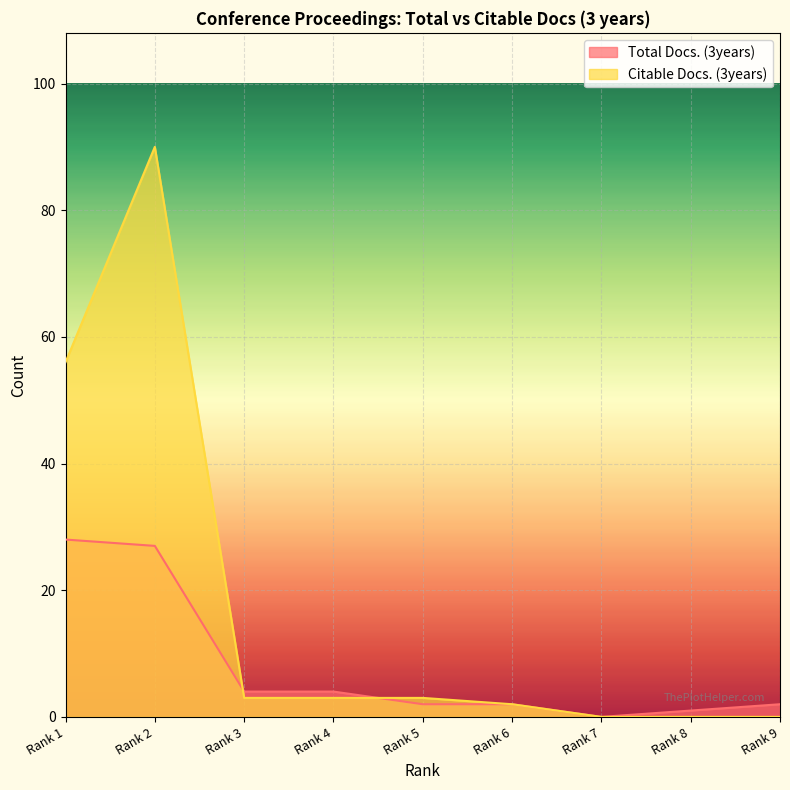

Where does the Total Docs. (3years) series first go above 2?

Rank 1